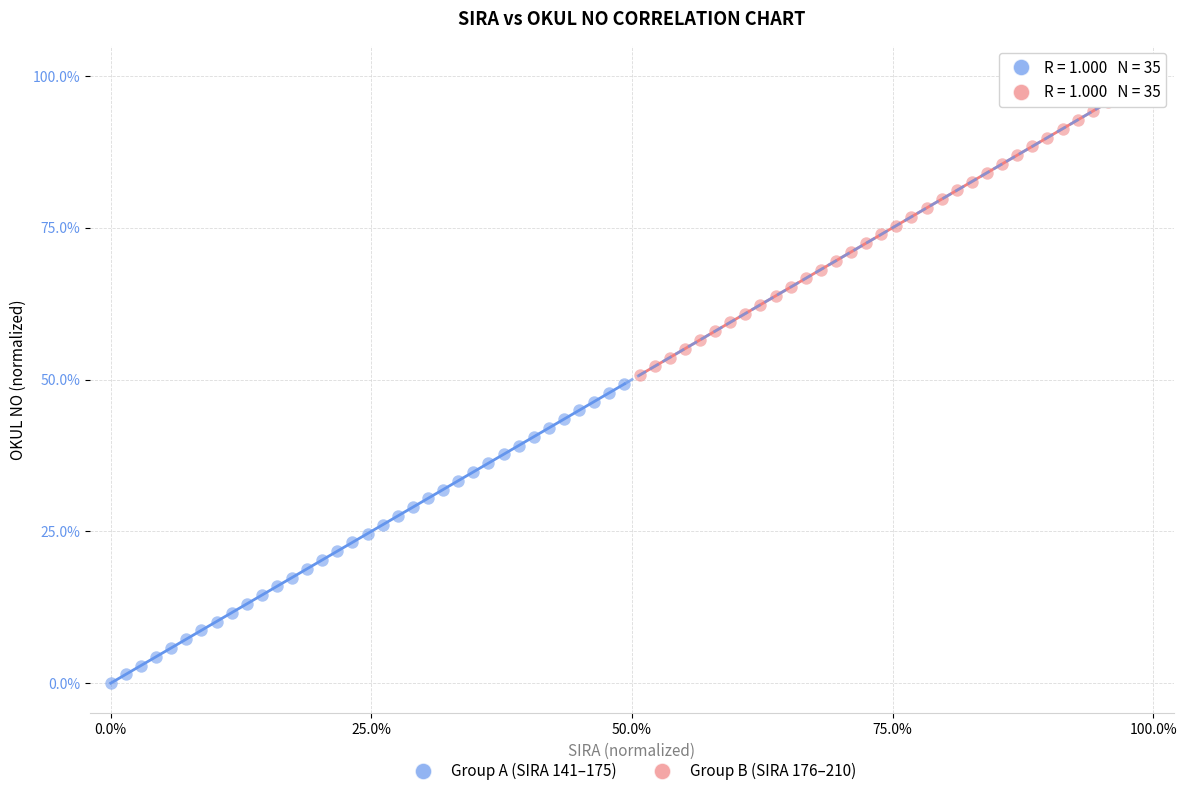

Which series reaches the maximum Y coordinate?

Group B (SIRA 176–210)